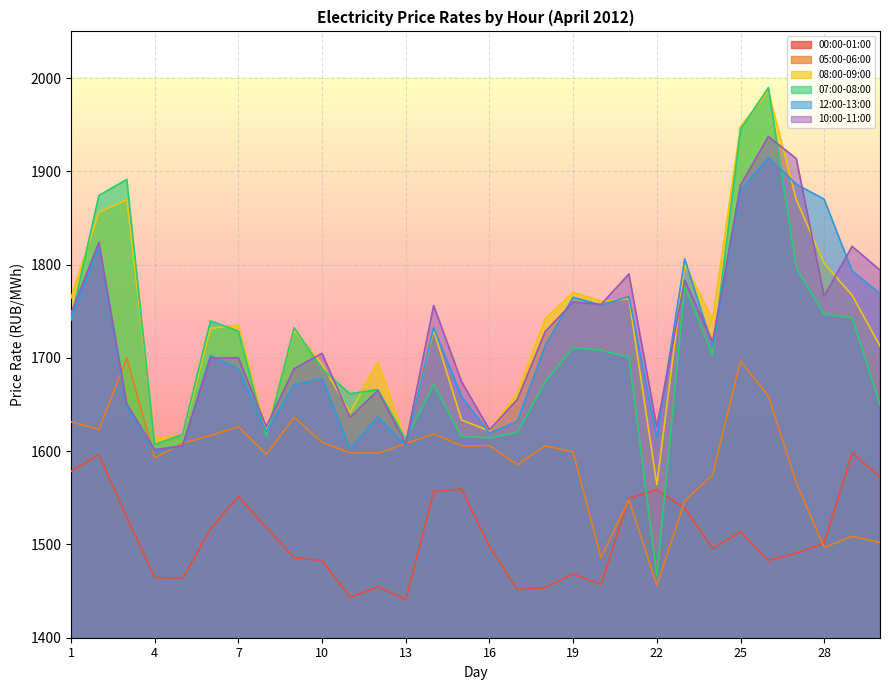

What is the spread (max minus min) of values at 11?

218.4